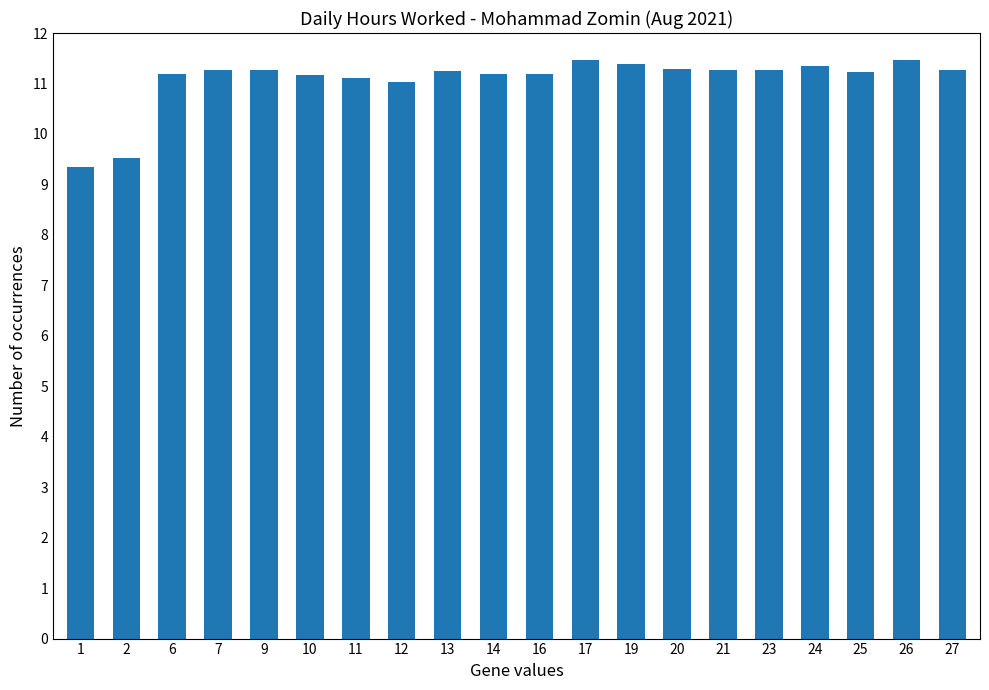

Where is the data nearest to the value 10?

2